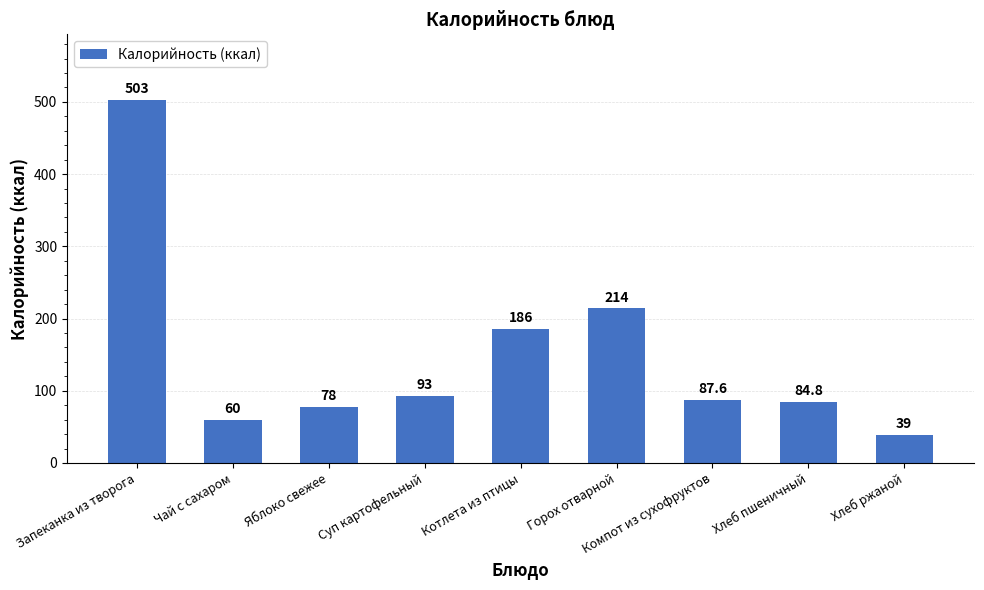

What is the average value?

149.5